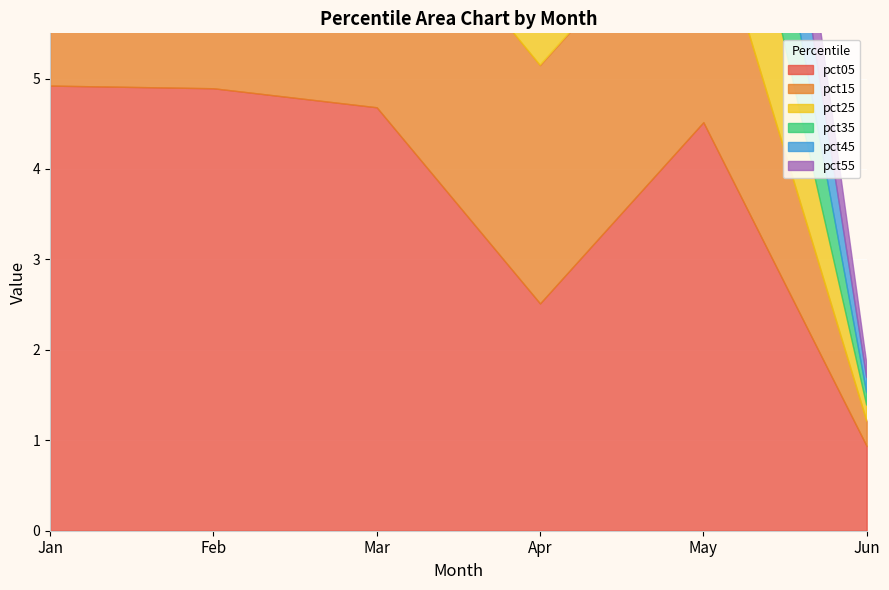

What is the smallest value displayed?

0.1